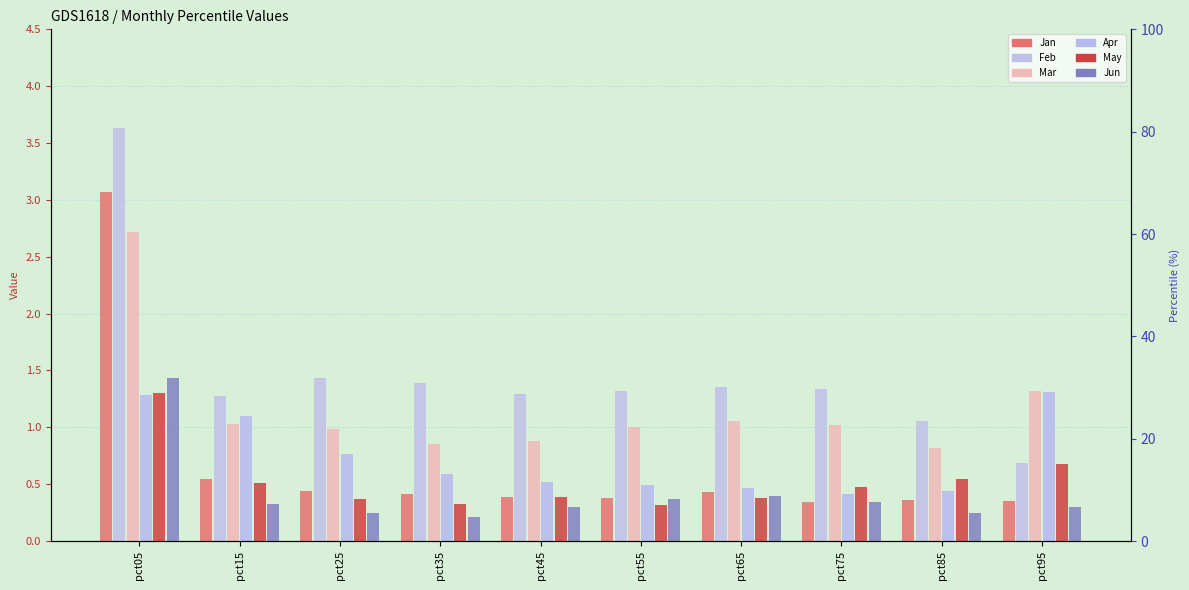

What is the difference between the maximum and minimum values in the Jan series?

2.7